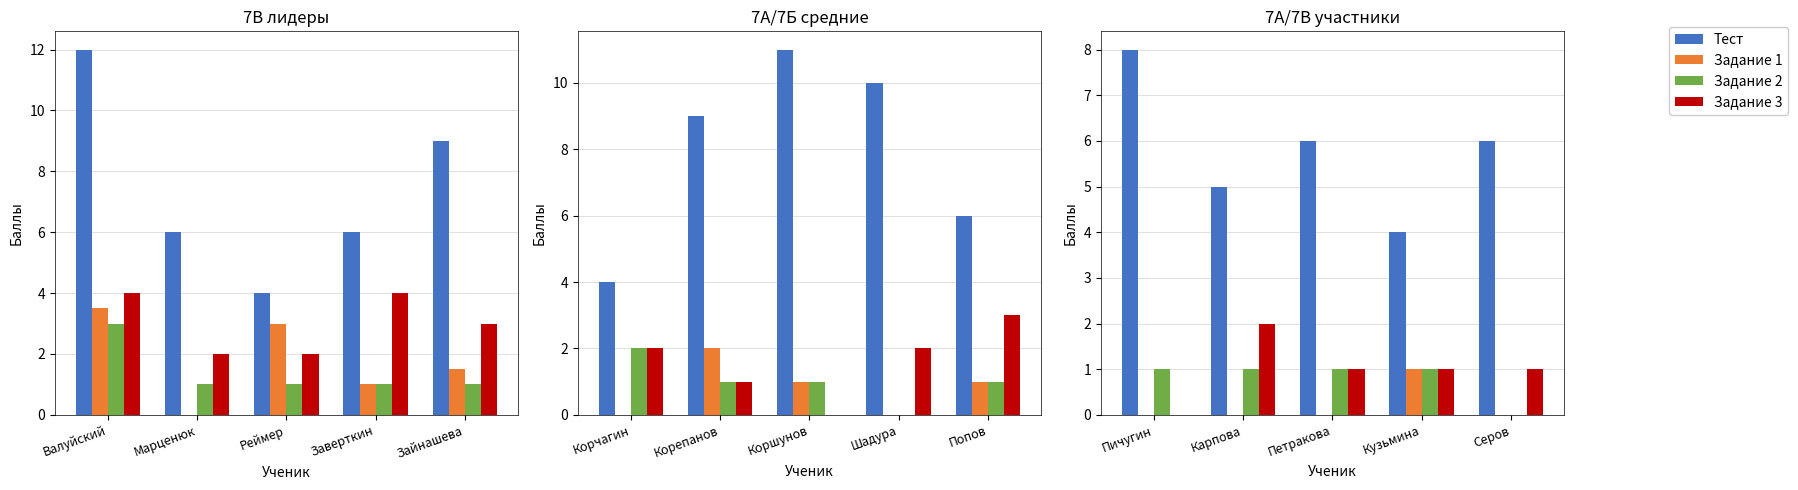

How many categories are shown in the chart?

5